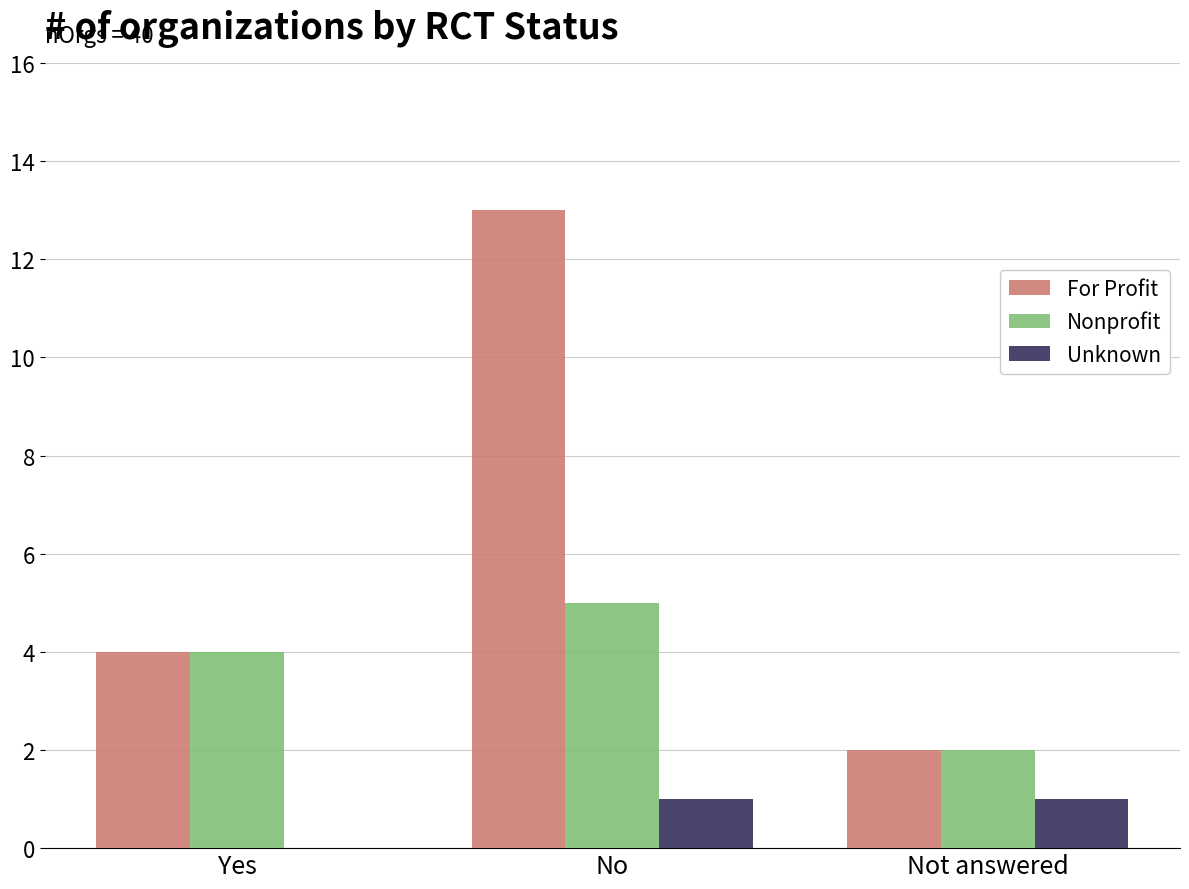

Is it true that For Profit equals 4 at Yes?

True